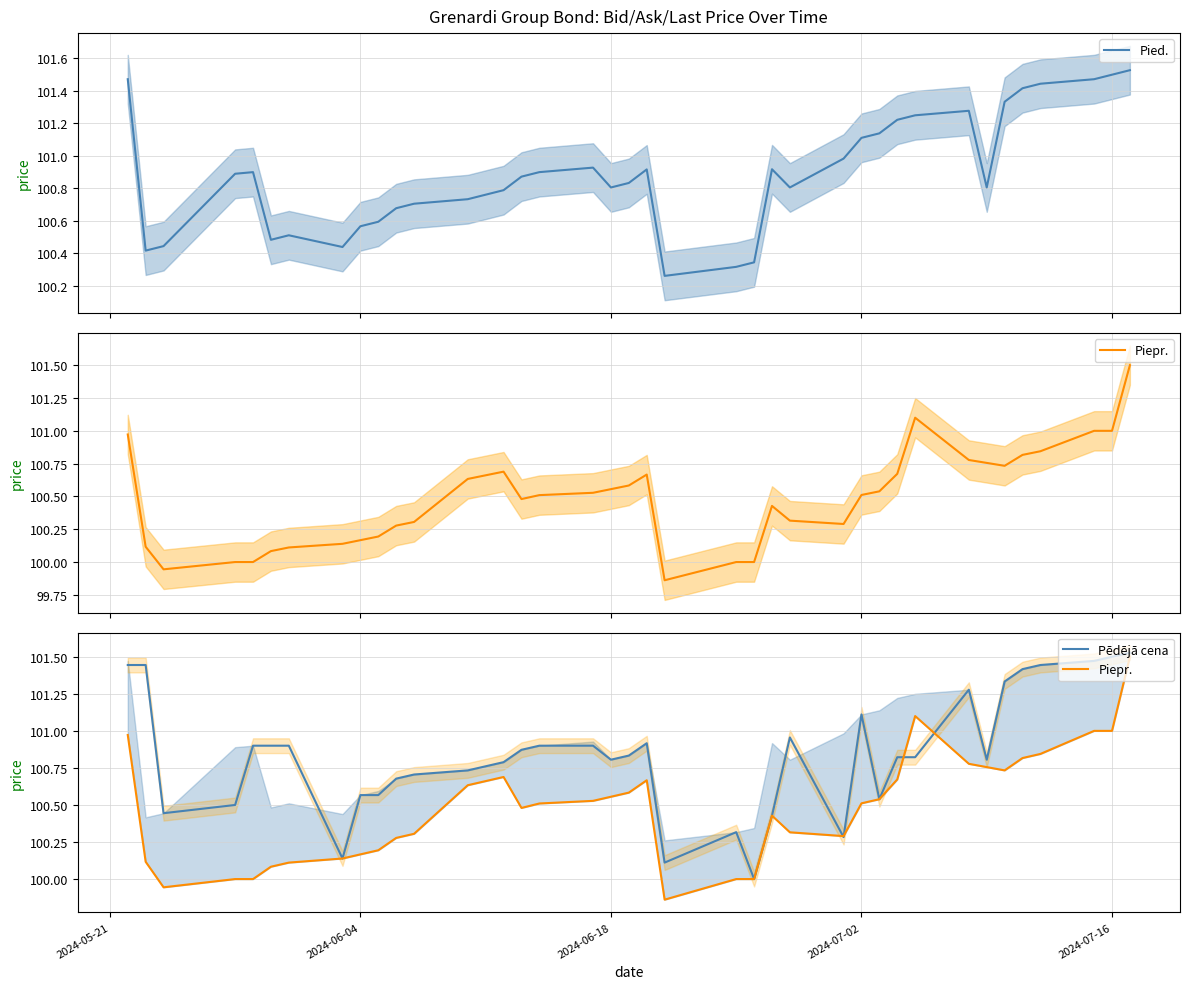

What are all the series names shown in the legend?

Pied., Piepr., Pēdējā cena